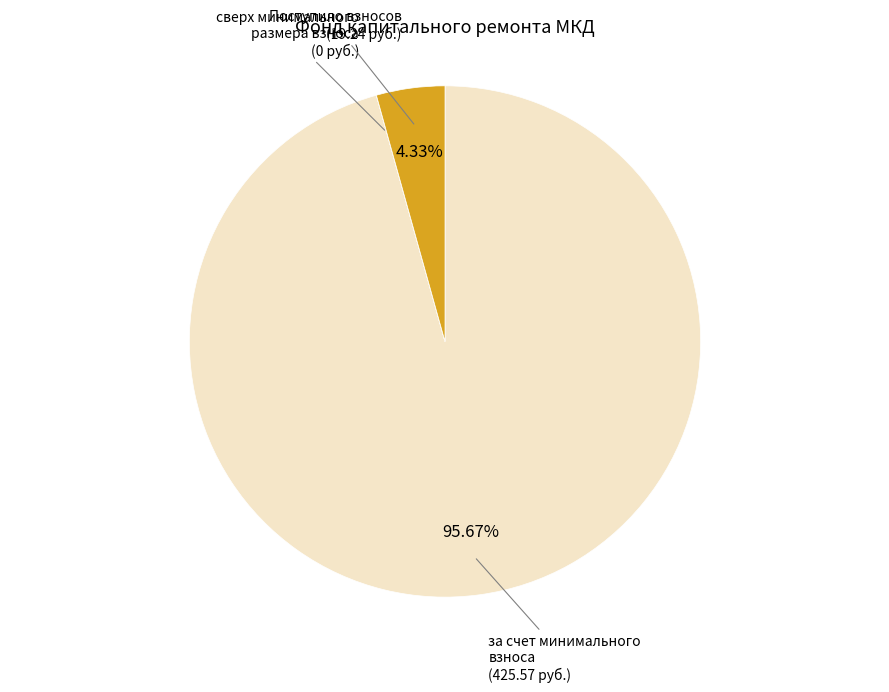

To the nearest percent, what is the difference between the largest and smallest slice percentages?

96%